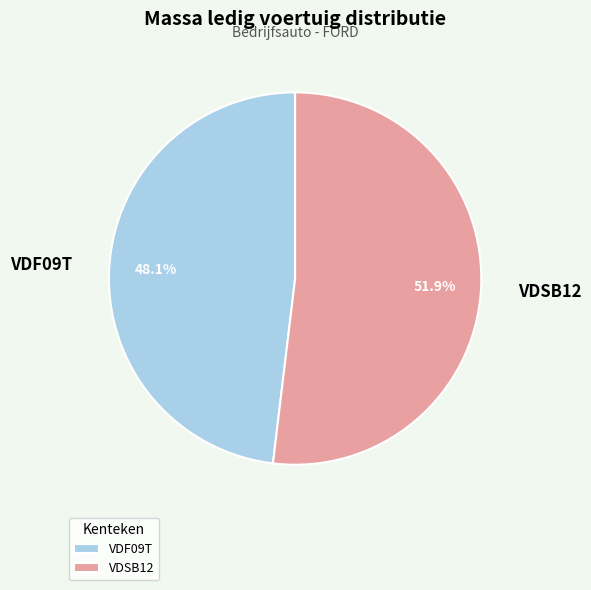

To the nearest percent, what percentage of the pie is VDF09T?

48%